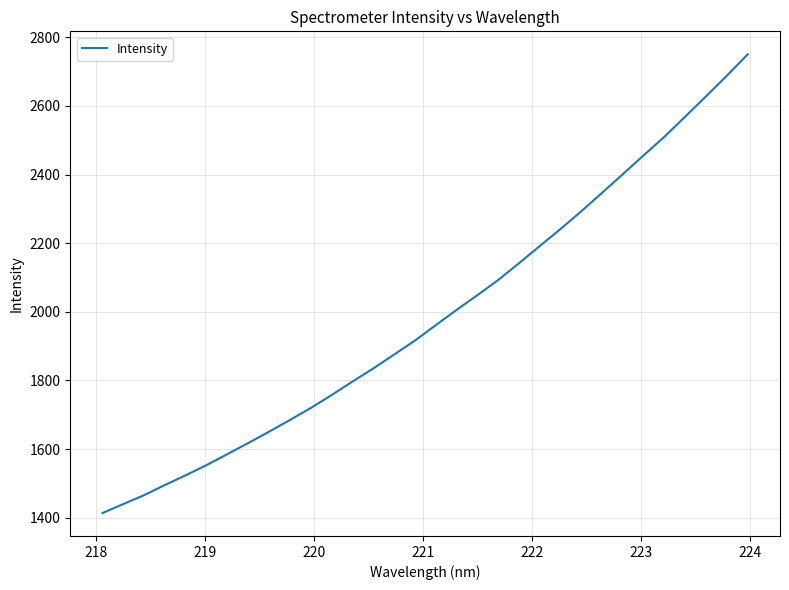

What is the difference between the maximum and minimum values?

1336.8